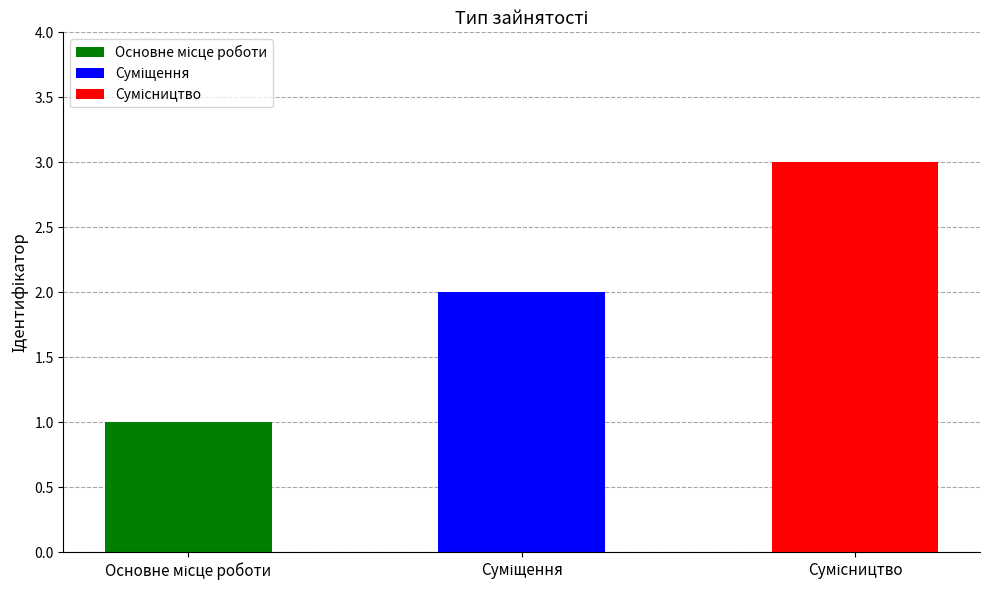

Reading left to right, extract all data points from this chart.

1	2	3